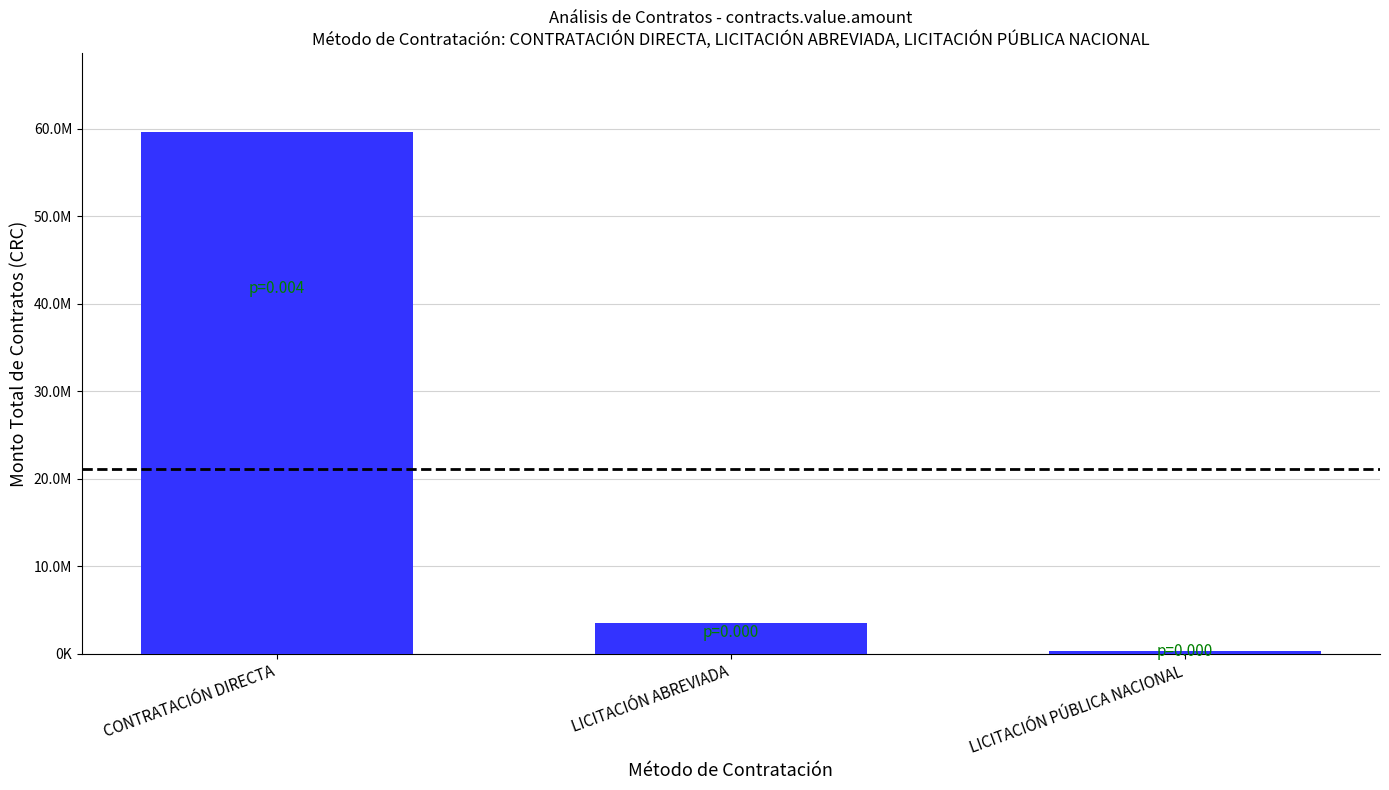

Reading right to left, list all the values displayed in this chart.

LICITACIÓN PÚBLICA NACIONAL=287999.7	LICITACIÓN ABREVIADA=3449857.9	CONTRATACIÓN DIRECTA=59696858.6